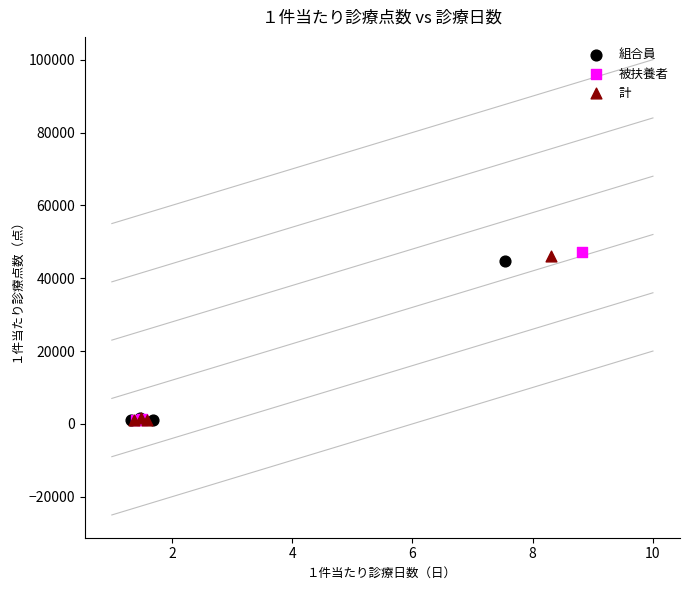

Which series has the largest Y range (max minus min)?

被扶養者